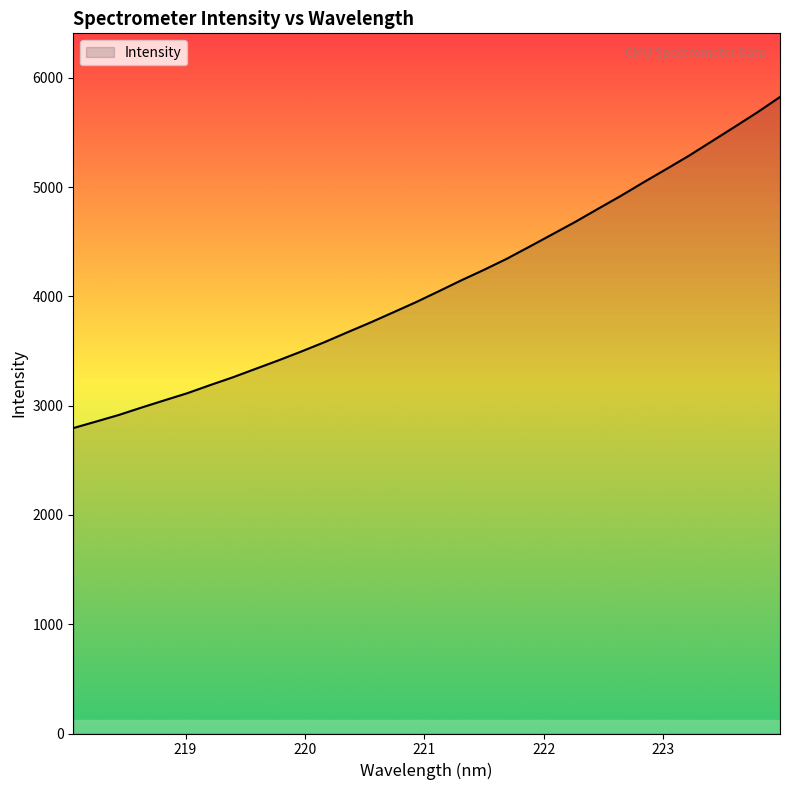

What is the difference between the maximum and minimum values?

3029.7